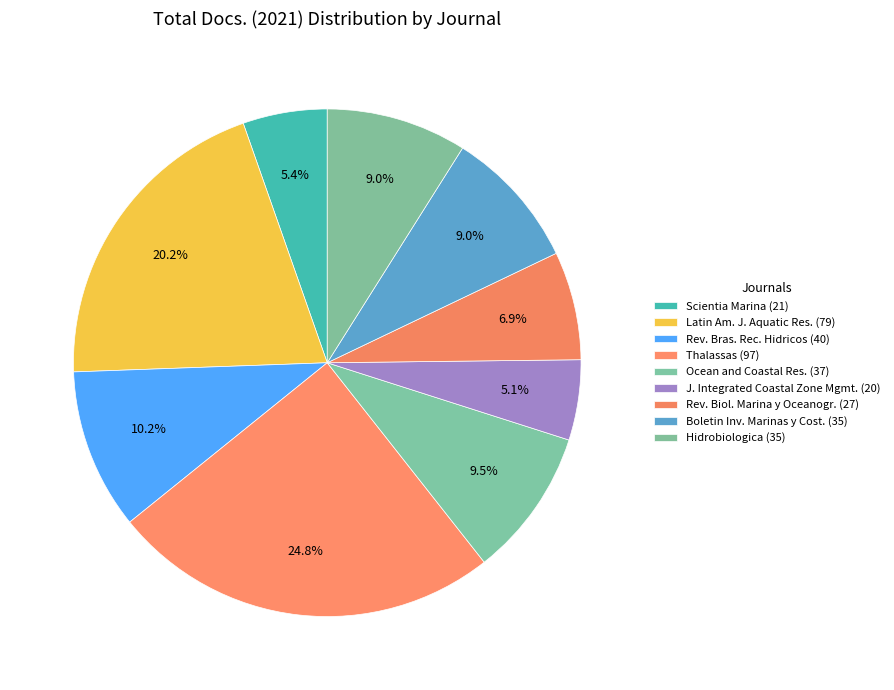

How many slices are in this pie chart?

9